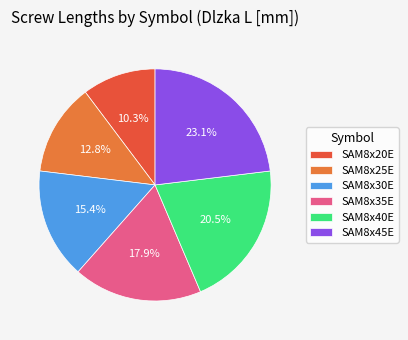

How many slices are in this pie chart?

6